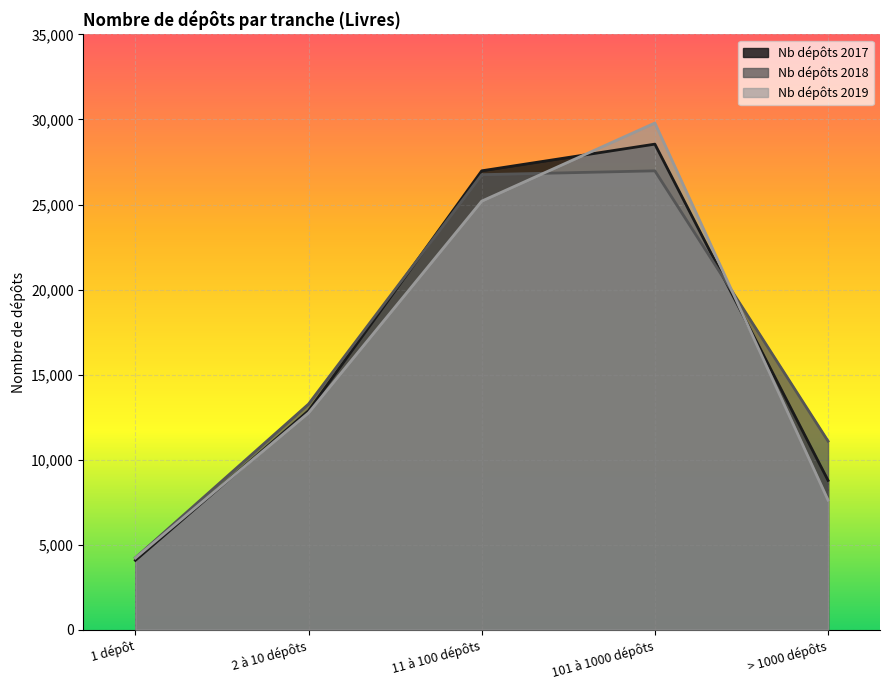

At which category does Nb dépôts 2019 reach its first local peak?

101 à 1000 dépôts